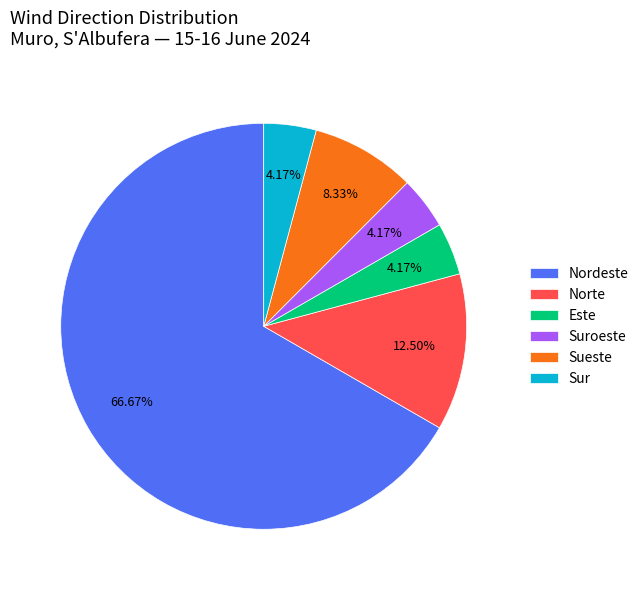

Is the sum of Norte and Nordeste greater than half?

Yes